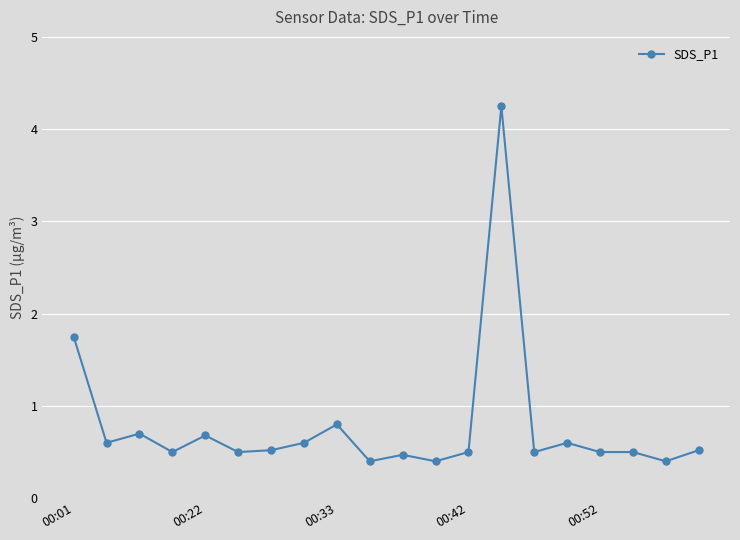

What is the value of the 17th point from the left?

0.5